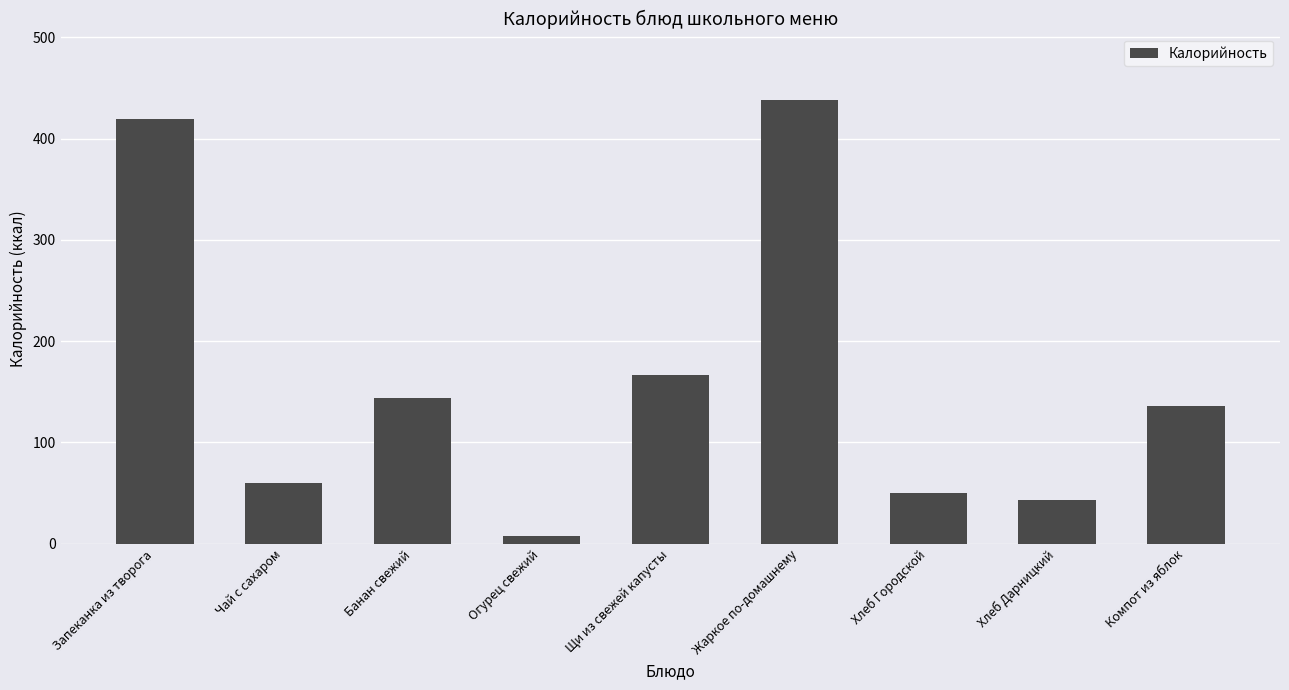

Rank the categories by value from lowest to highest.

Огурец свежий, Хлеб Дарницкий, Хлеб Городской, Чай с сахаром, Компот из яблок, Банан свежий, Щи из свежей капусты, Запеканка из творога, Жаркое по-домашнему